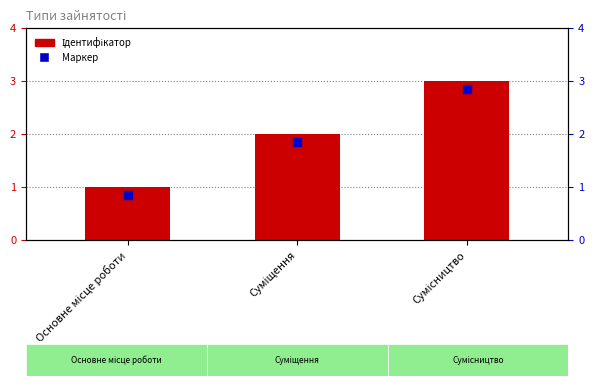

What is the total value across all series at Суміщення?

3.9